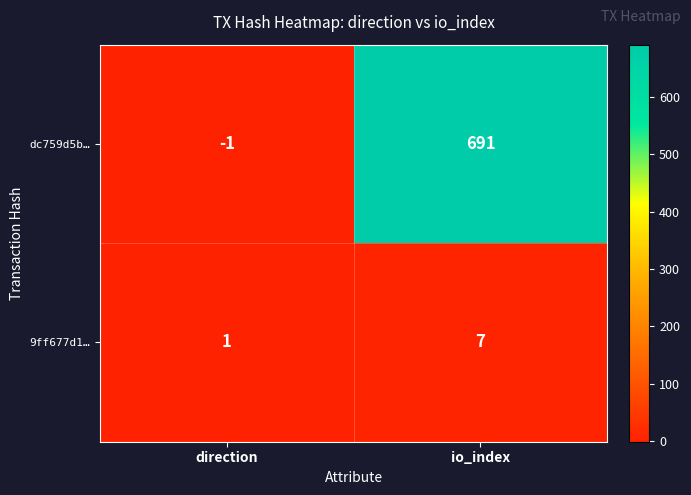

Where is dc759d5b… nearest to the value 345?

direction